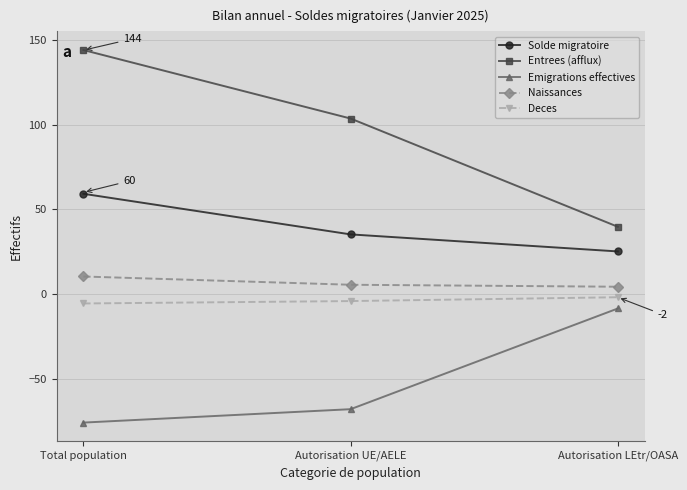

What is the difference between the Deces values at Total population and Autorisation UE/AELE?

1.4